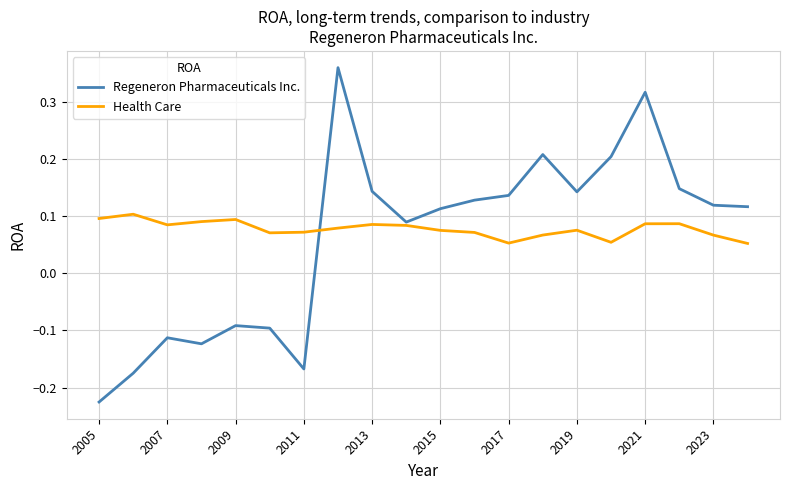

Which series has the widest spread of values?

Regeneron Pharmaceuticals Inc.